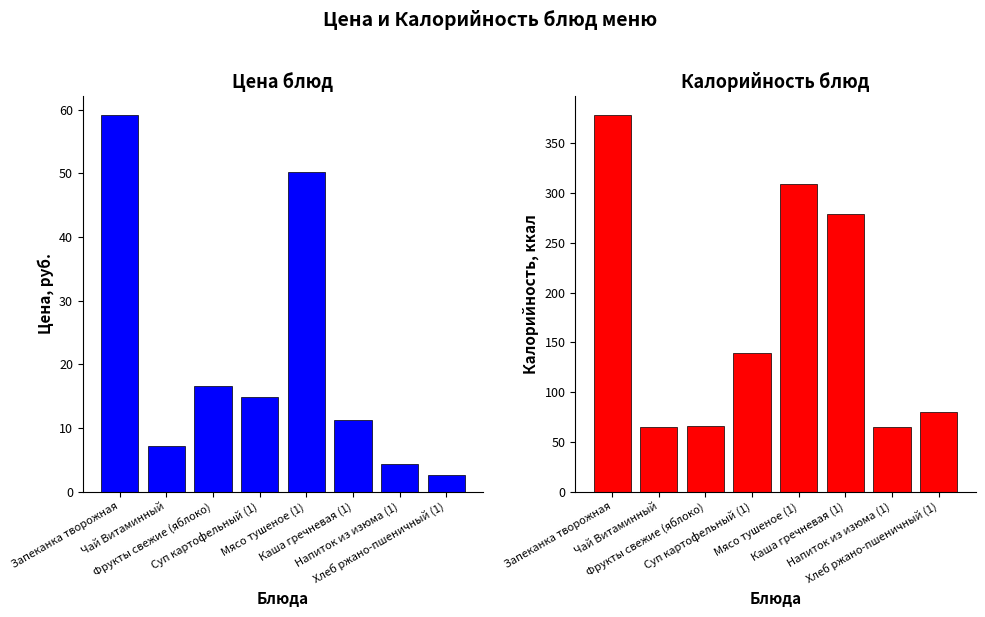

How many data points in Цена, руб. are above 14?

4